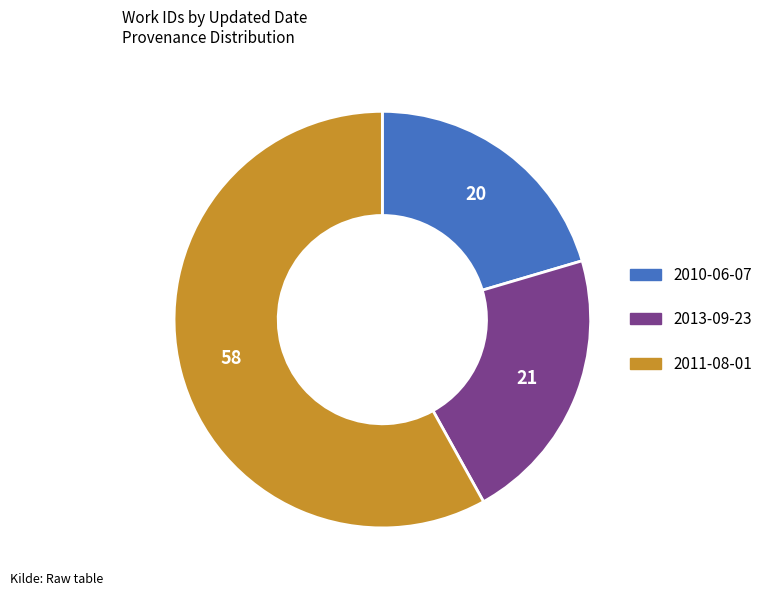

Which category has the biggest portion of the pie?

2011-08-01